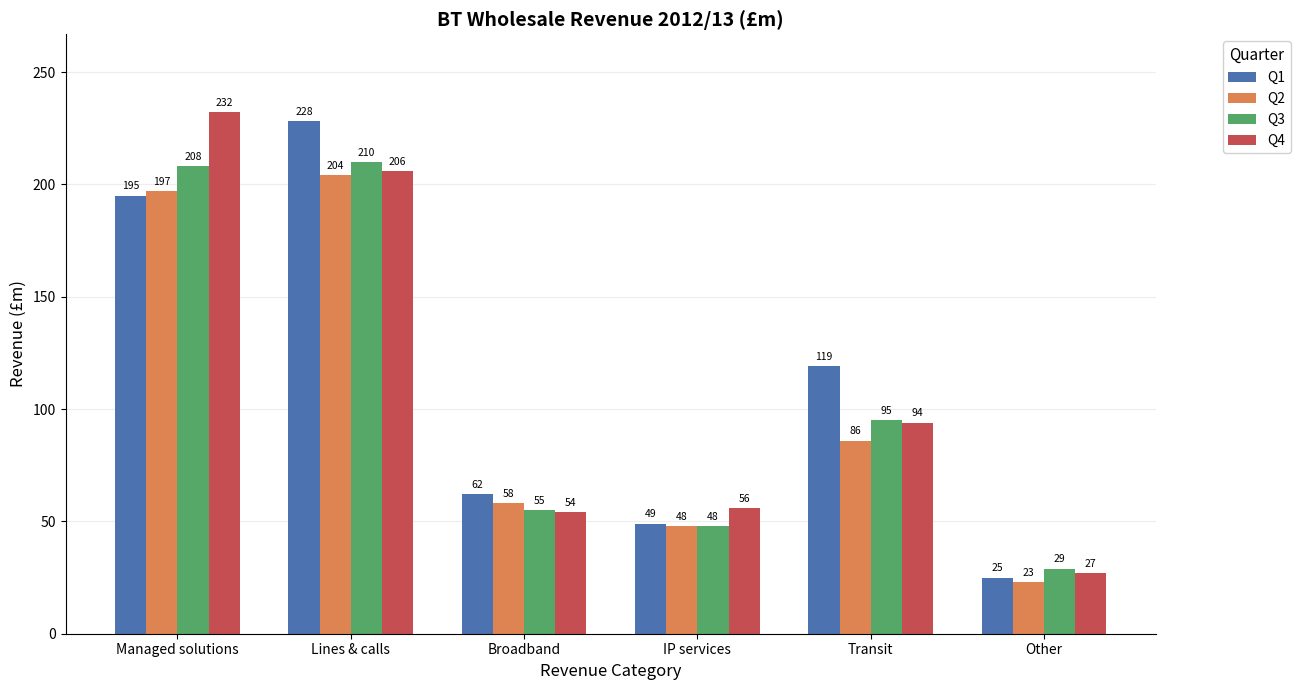

What is the spread (max minus min) of values at Transit?

33